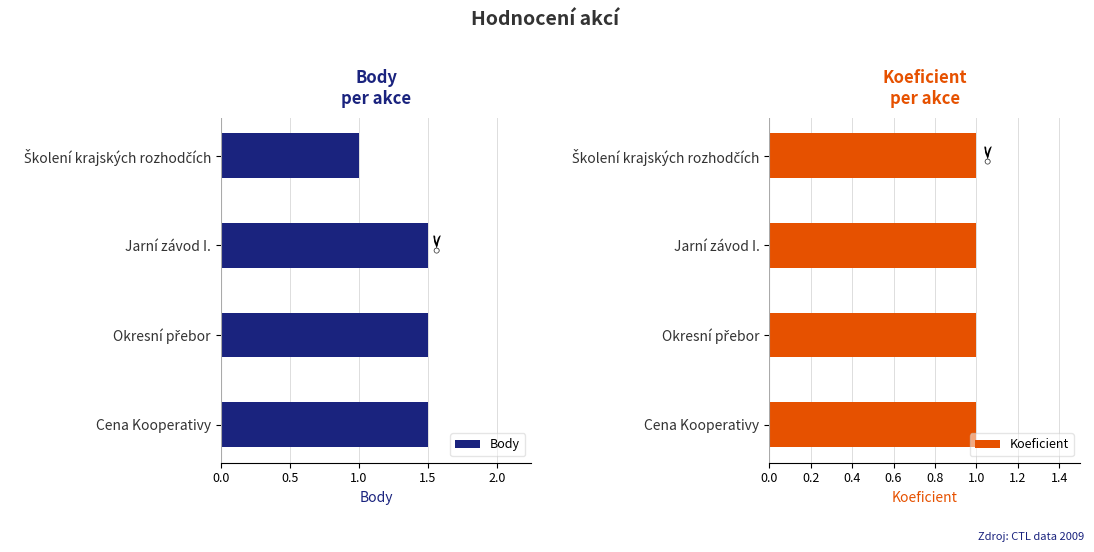

Does the chart contain stacked bars?

No